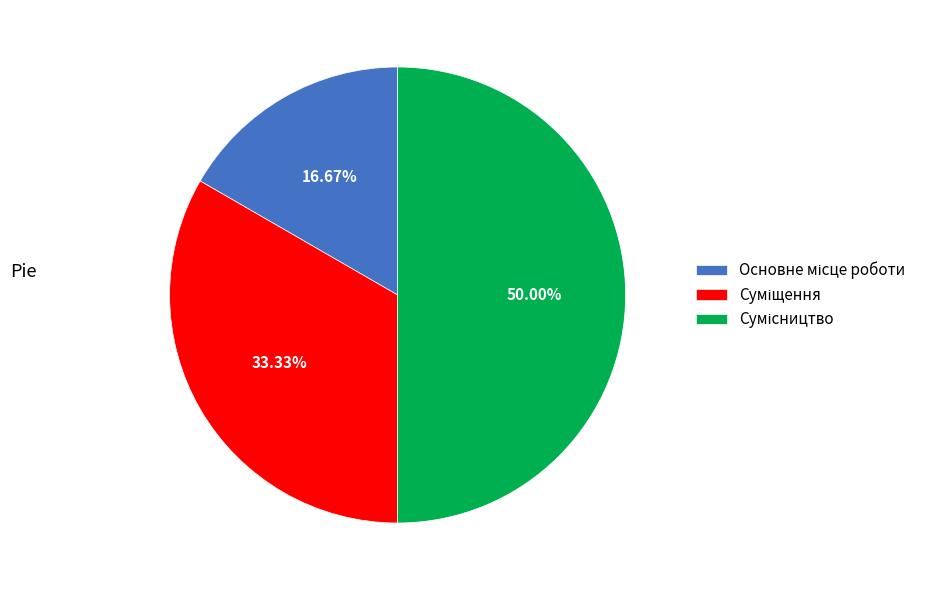

Do Основне місце роботи and Суміщення together represent more than half of the pie?

No